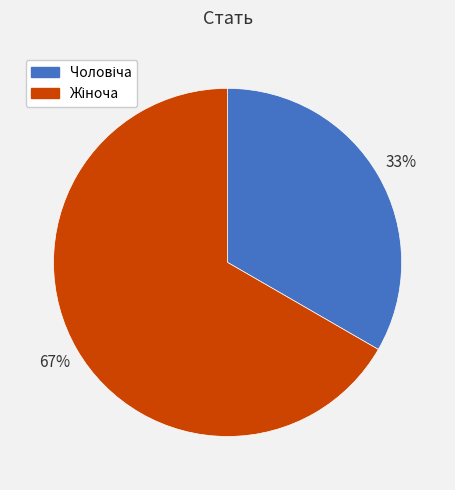

Does any single category account for the majority?

Yes